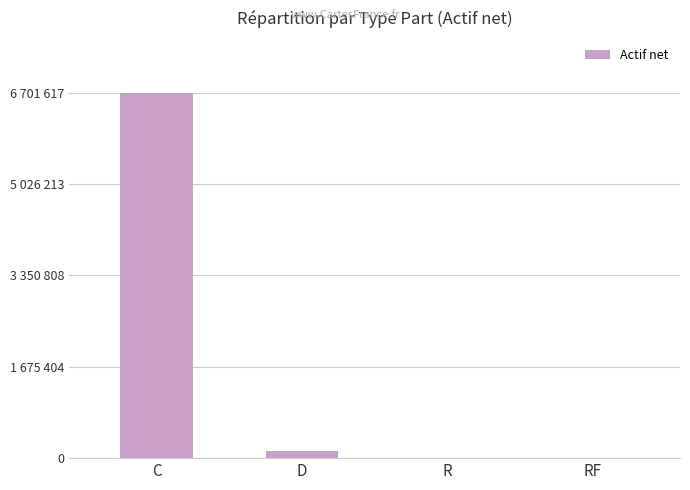

Are the bars horizontal?

No